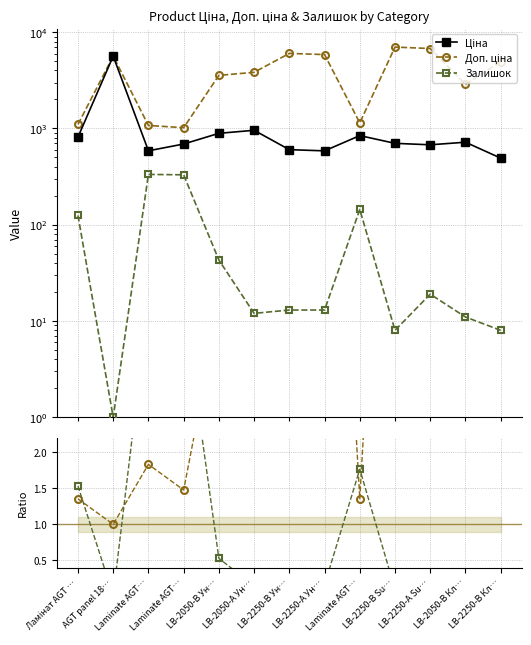

Is the value of Доп. ціна at LB-2250-В Кл… greater than the value of Залишок at Laminate AGT…?

Yes